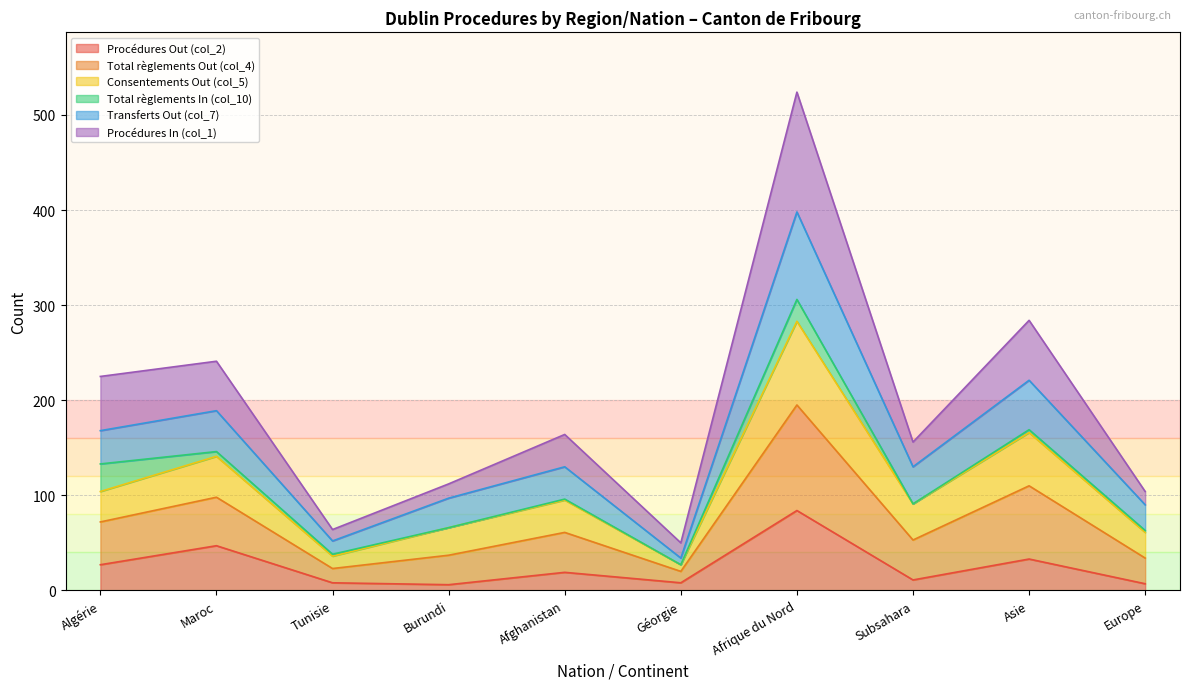

What are all the series names shown in the legend?

Procédures Out (col_2), Total règlements Out (col_4), Consentements Out (col_5), Total règlements In (col_10), Transferts Out (col_7), Procédures In (col_1)